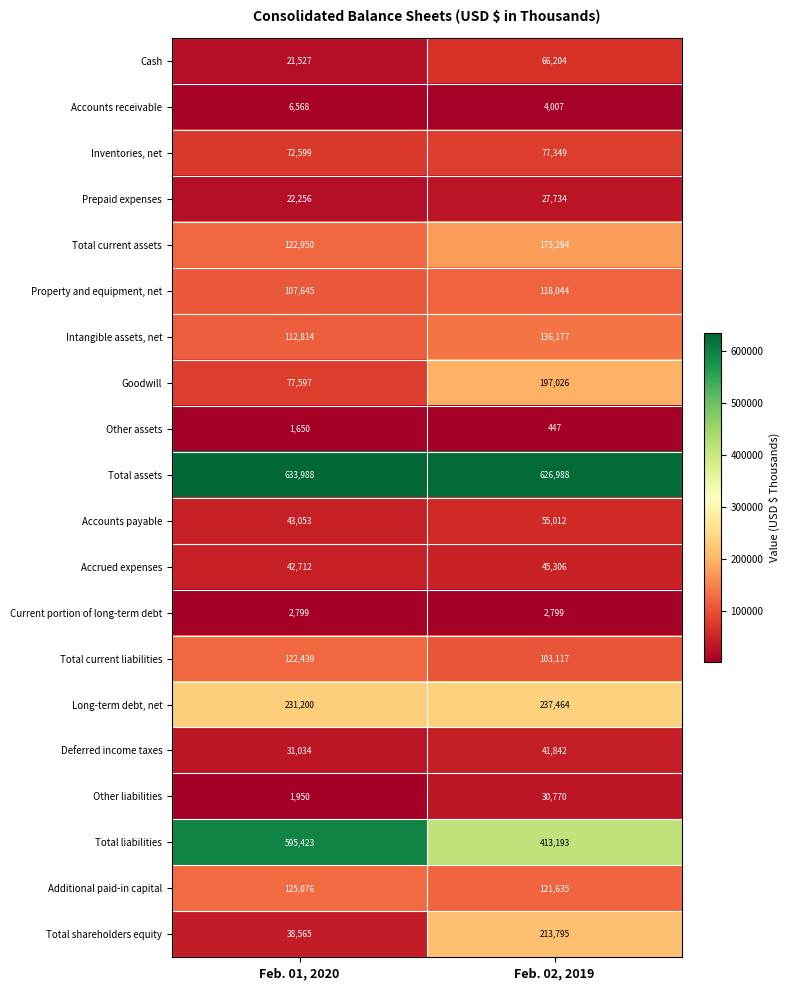

Which label corresponds to the largest value in the chart?

Feb. 01, 2020